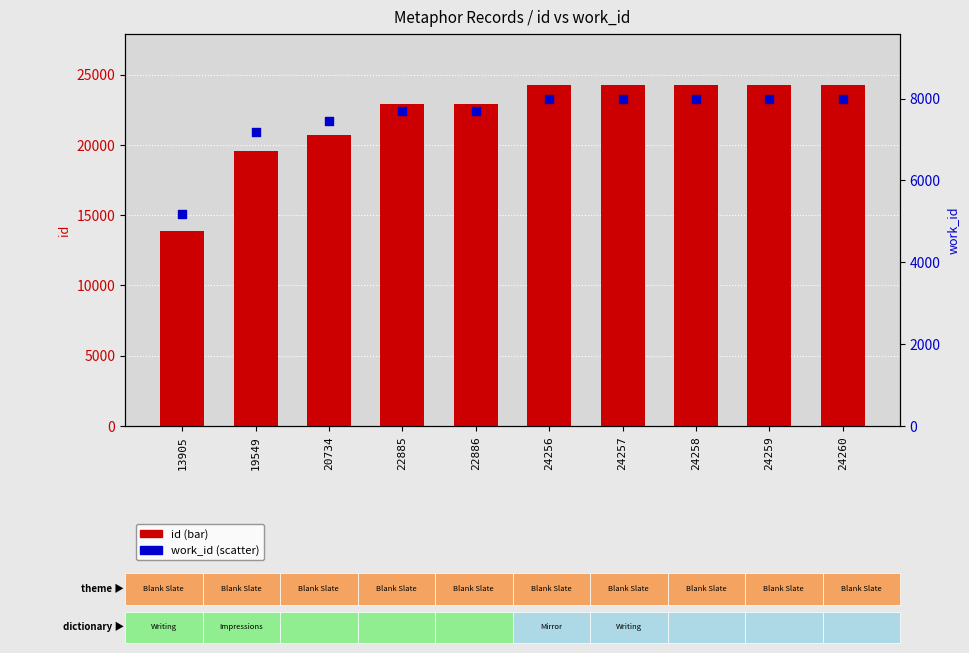

Which series has the largest total across all categories?

id